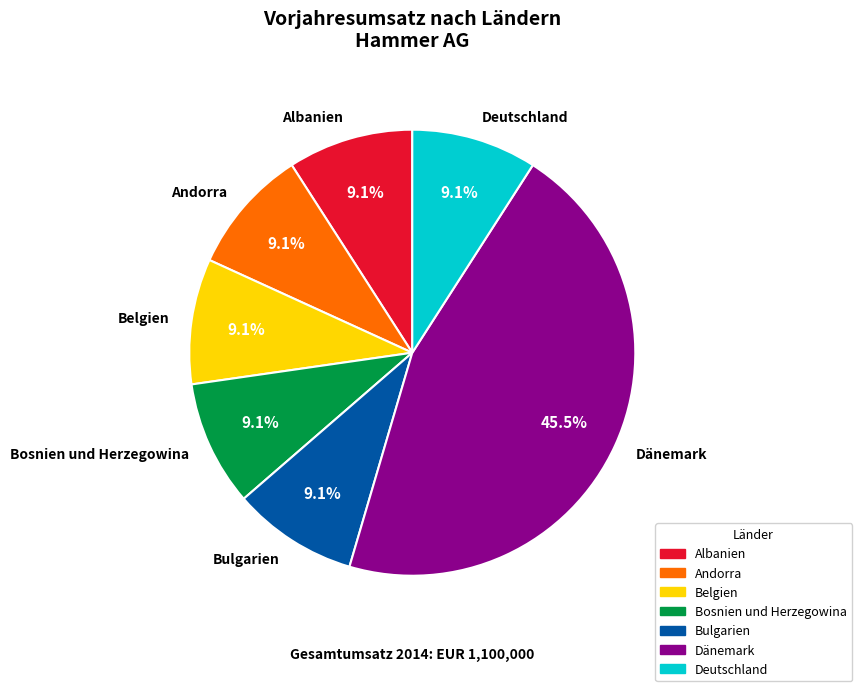

To the nearest percent, what is the average slice percentage?

14%